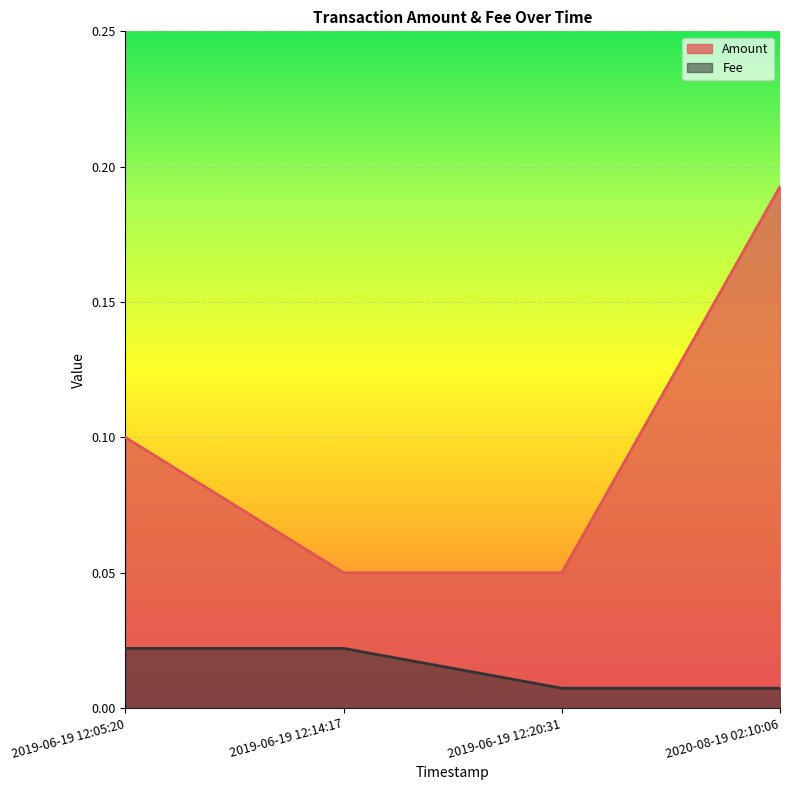

How many data points does each series have?

4